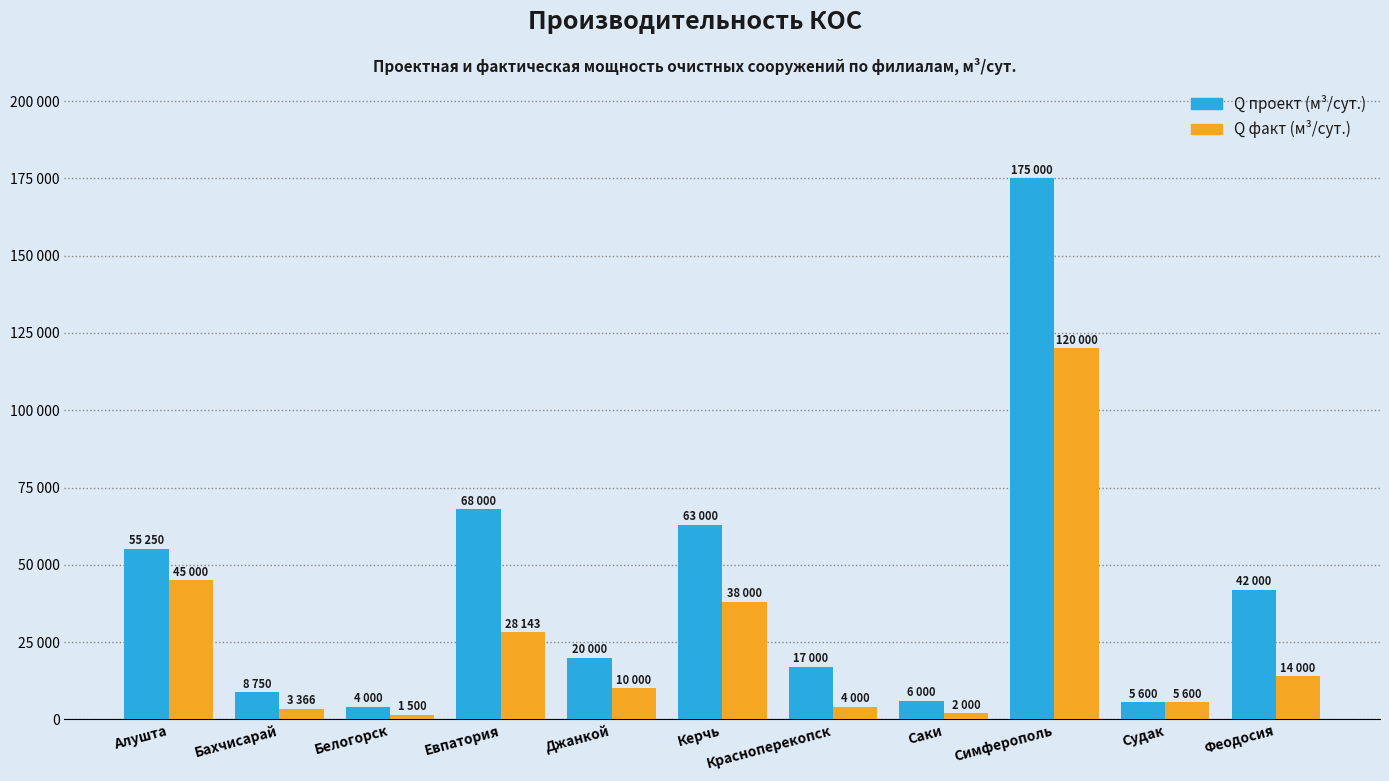

Does the chart contain any negative values?

No